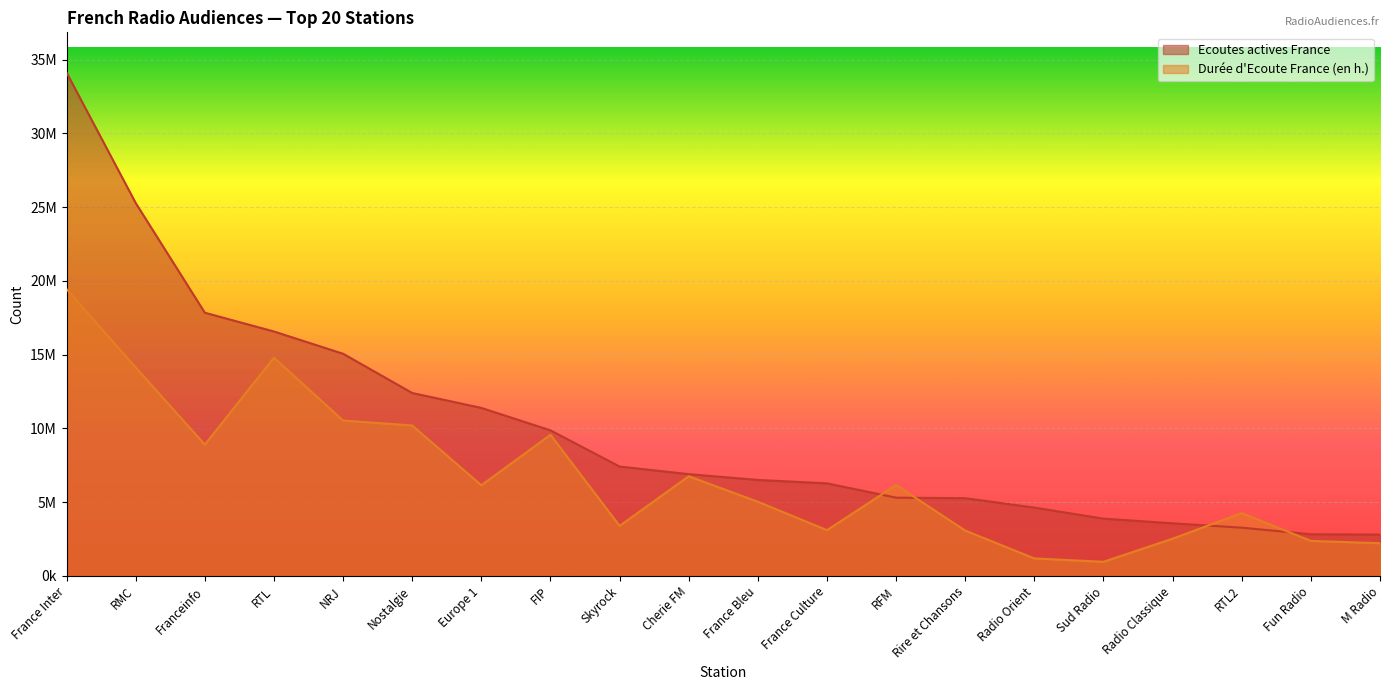

Rank the series by their average value, from lowest to highest.

Durée d'Ecoute France (en h.), Ecoutes actives France